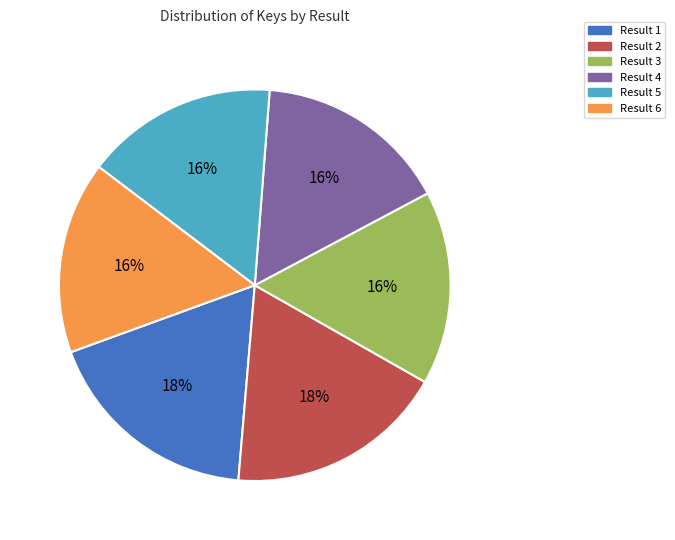

Is there a majority slice in this chart?

No